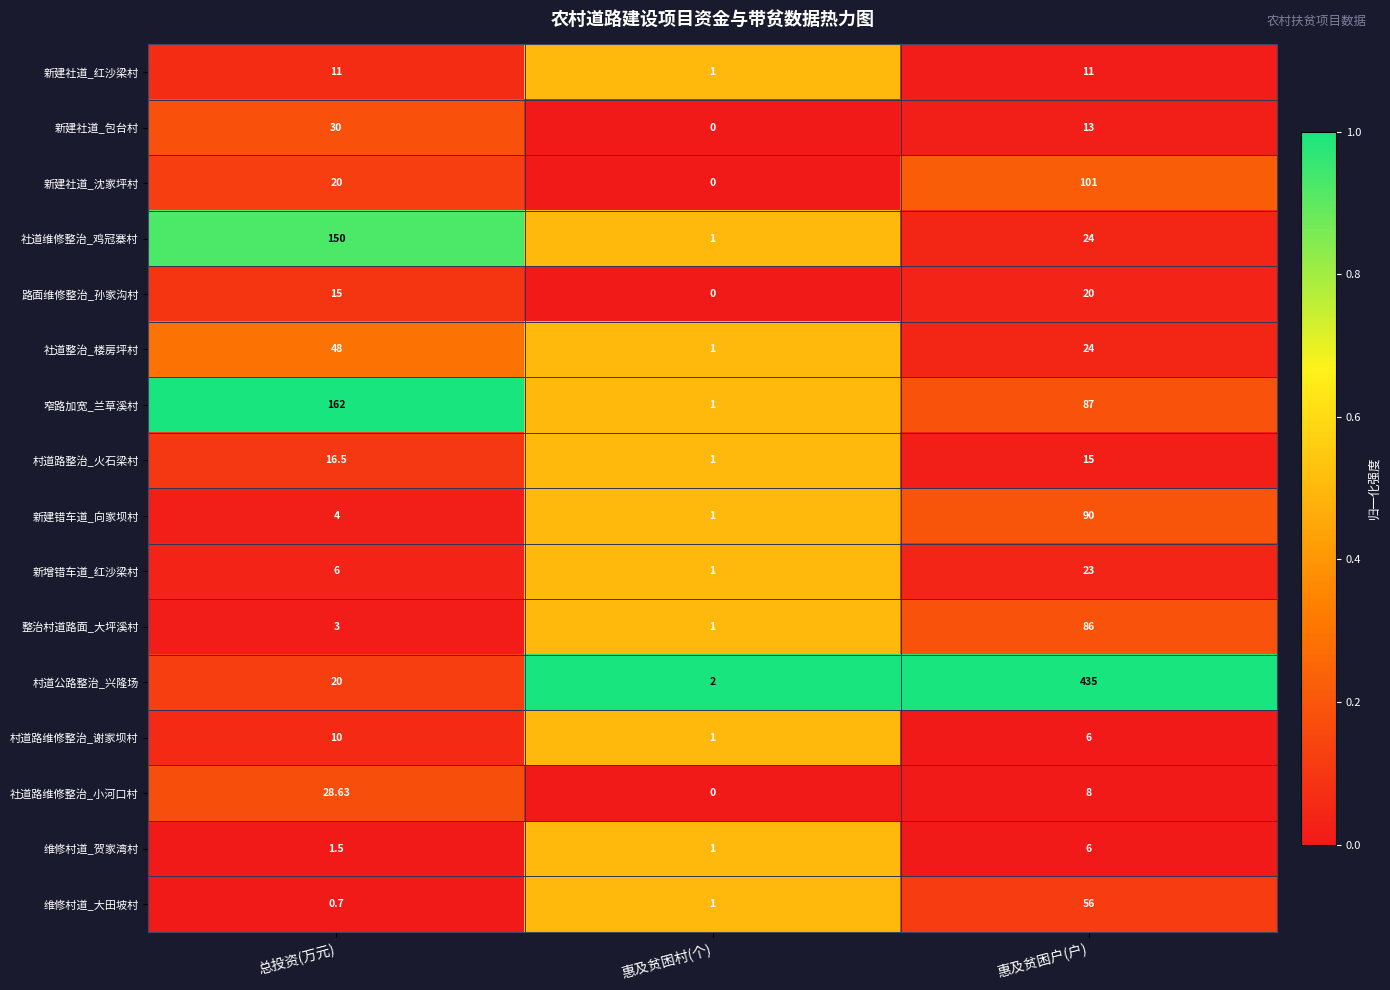

Rank the series by their maximum value, from highest to lowest.

村道公路整治_兴隆场, 窄路加宽_兰草溪村, 社道维修整治_鸡冠寨村, 新建社道_沈家坪村, 新建错车道_向家坝村, 整治村道路面_大坪溪村, 维修村道_大田坡村, 社道整治_楼房坪村, 新建社道_包台村, 社道路维修整治_小河口村, 新增错车道_红沙梁村, 路面维修整治_孙家沟村, 村道路整治_火石梁村, 新建社道_红沙梁村, 村道路维修整治_谢家坝村, 维修村道_贺家湾村